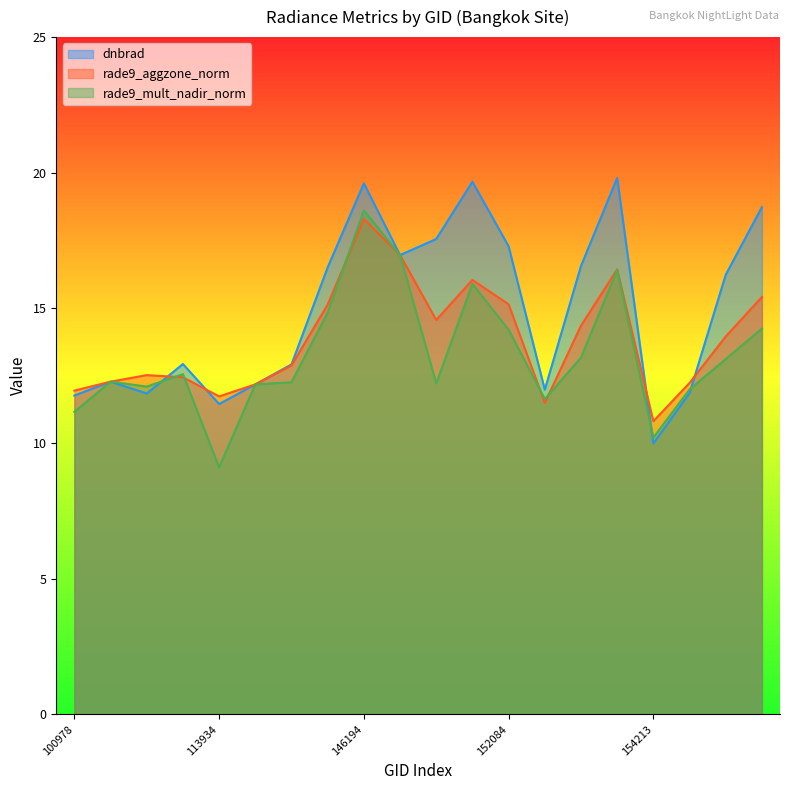

Does the chart display data point markers on the line(s)?

No